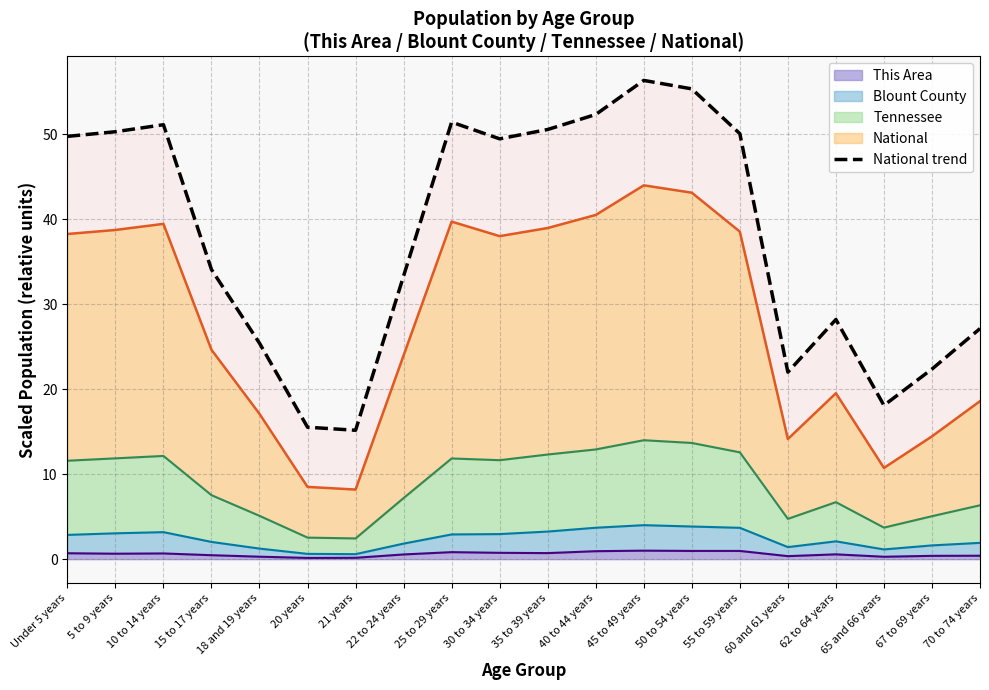

What is the value of the 6th point from the left?

15.5